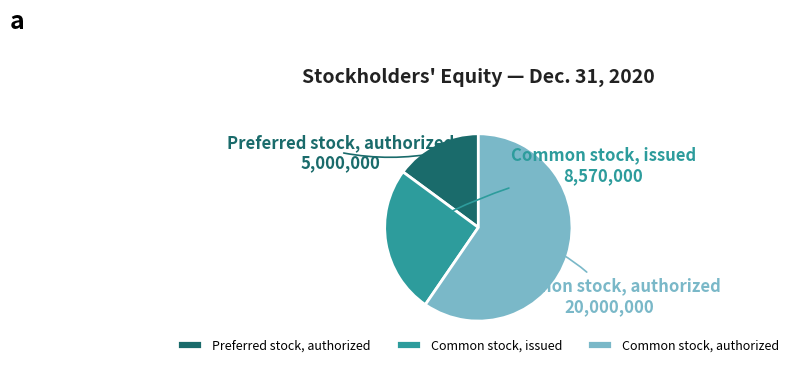

How many slices are in this pie chart?

3